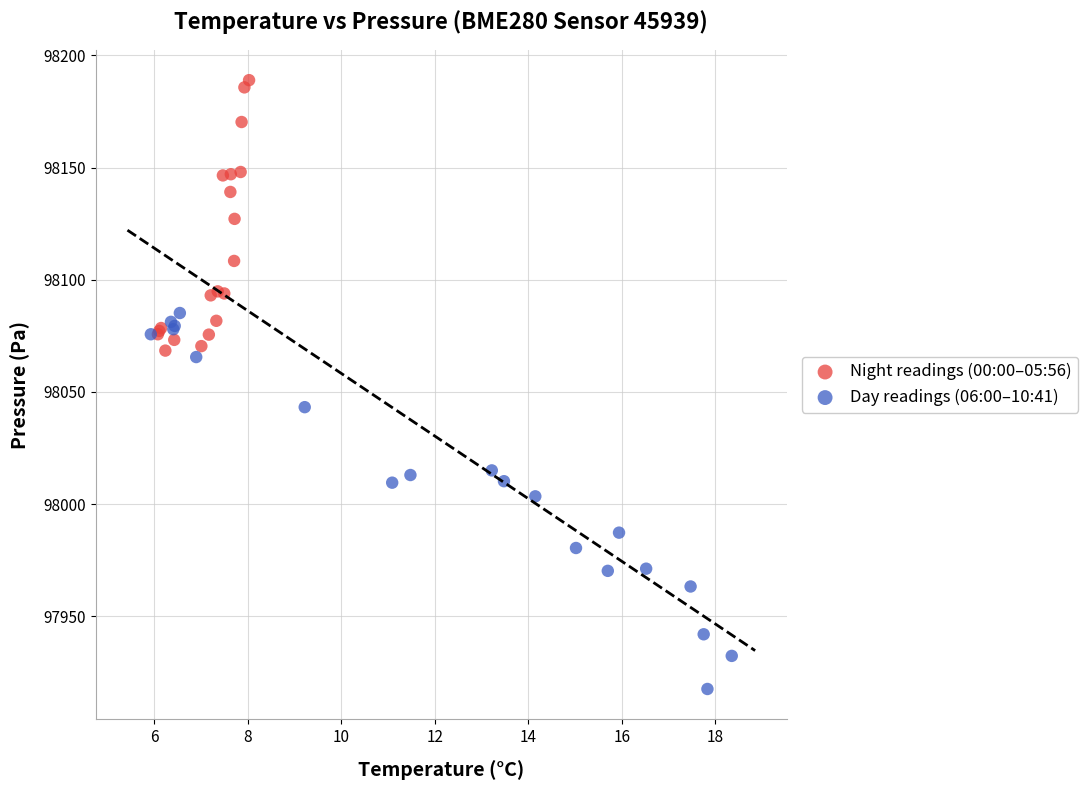

Which series has the largest Y range (max minus min)?

Day readings (06:00–10:41)